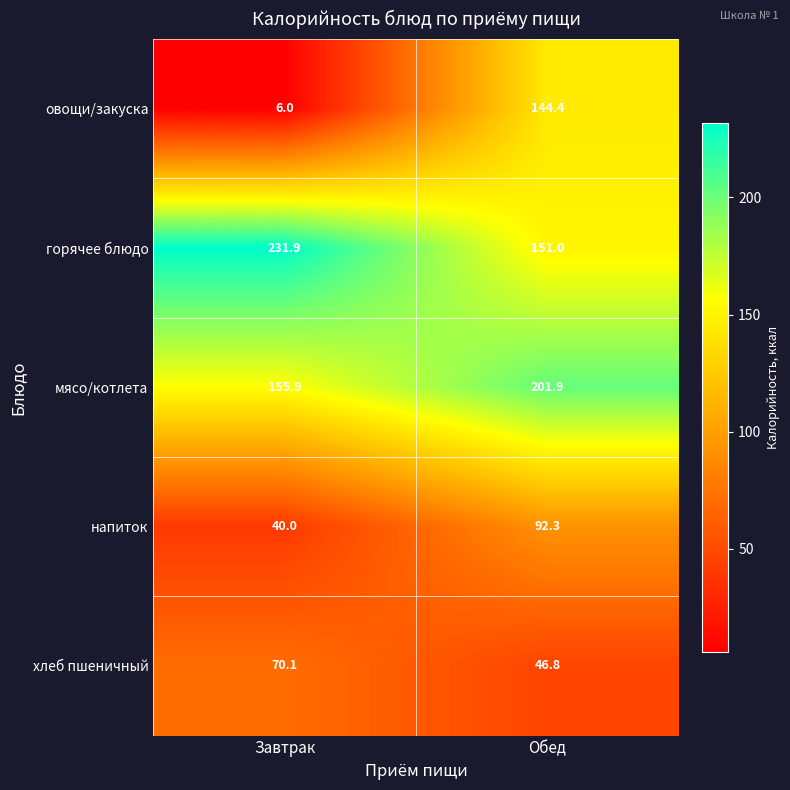

Reading left to right, transcribe all the data shown in this chart.

овощи/закуска: Завтрак=6.0	Обед=144.4
горячее блюдо: Завтрак=231.9	Обед=151.0
мясо/котлета: Завтрак=155.9	Обед=201.9
напиток: Завтрак=40.0	Обед=92.3
хлеб пшеничный: Завтрак=70.1	Обед=46.8